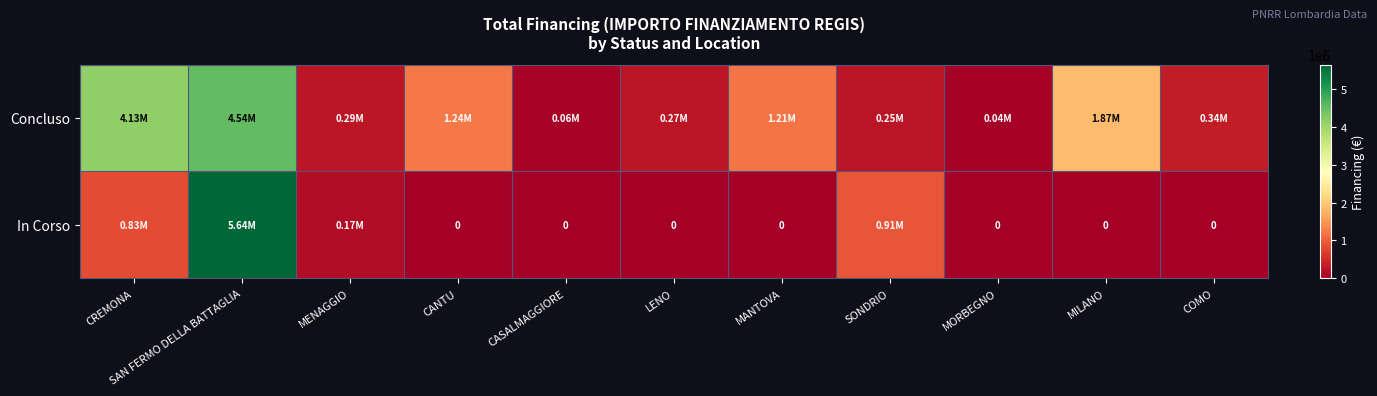

What is the difference between the maximum and minimum values in the In Corso series?

5641757.7